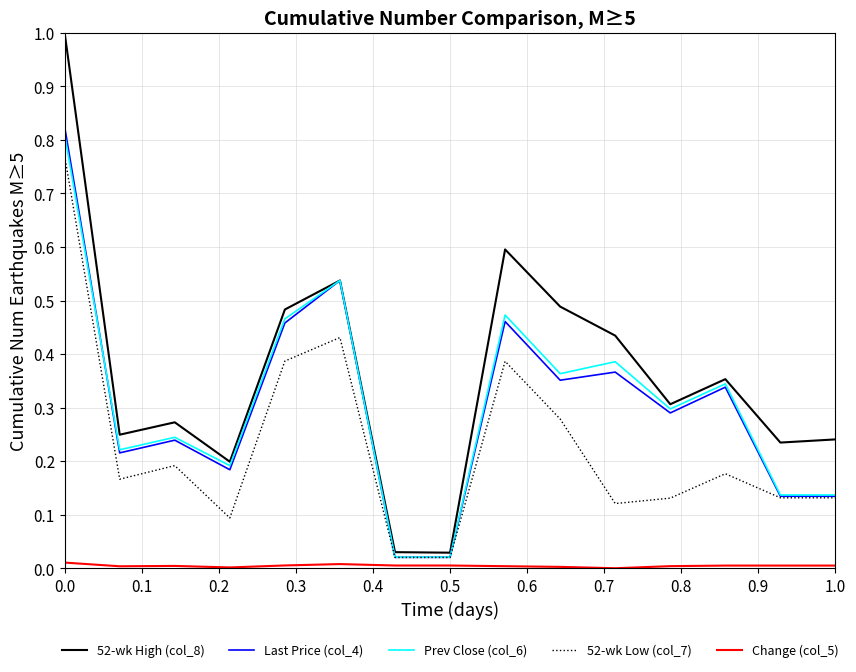

True or false: Change (col_5) and 52-wk High (col_8) cross at least once.

False